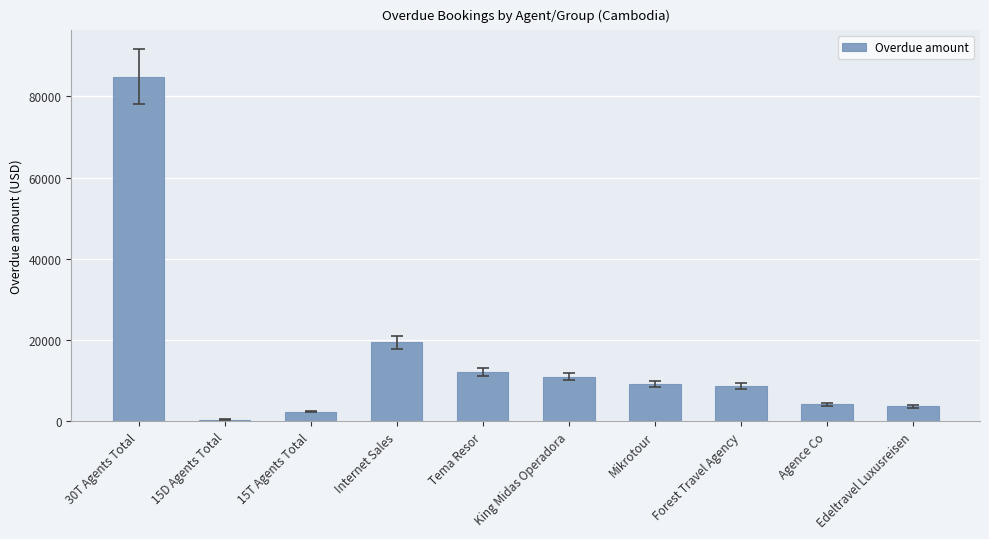

Is it true that the value at Forest Travel Agency is 14617?

False